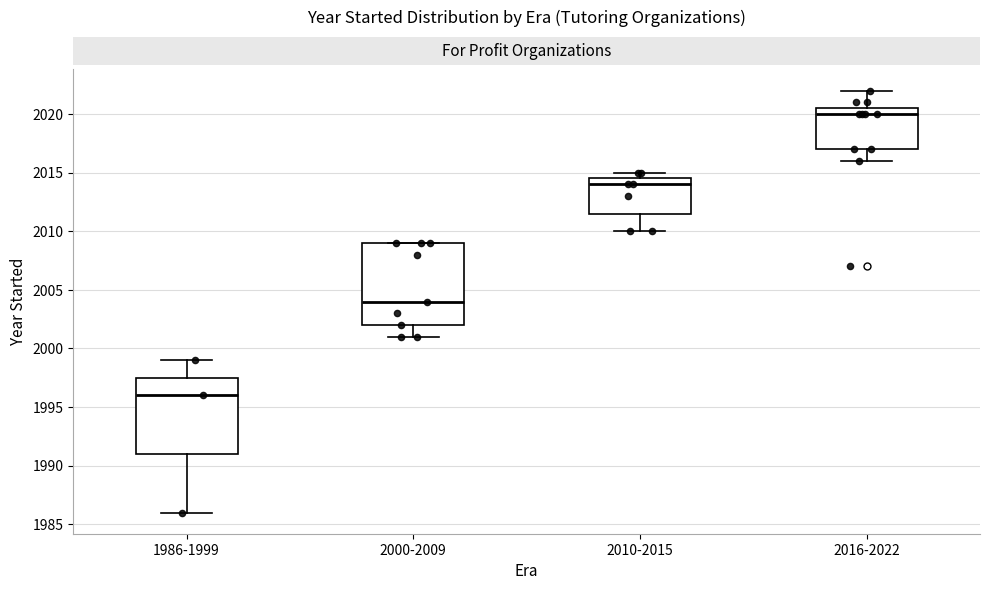

Which box's median line is the lowest?

1986-1999